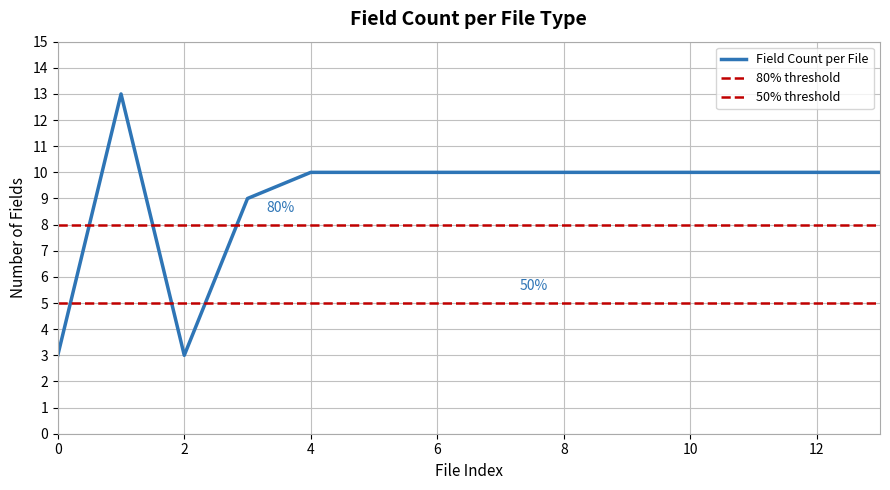

Rank the series by their average value, from highest to lowest.

Field Count per File, 80% threshold, 50% threshold